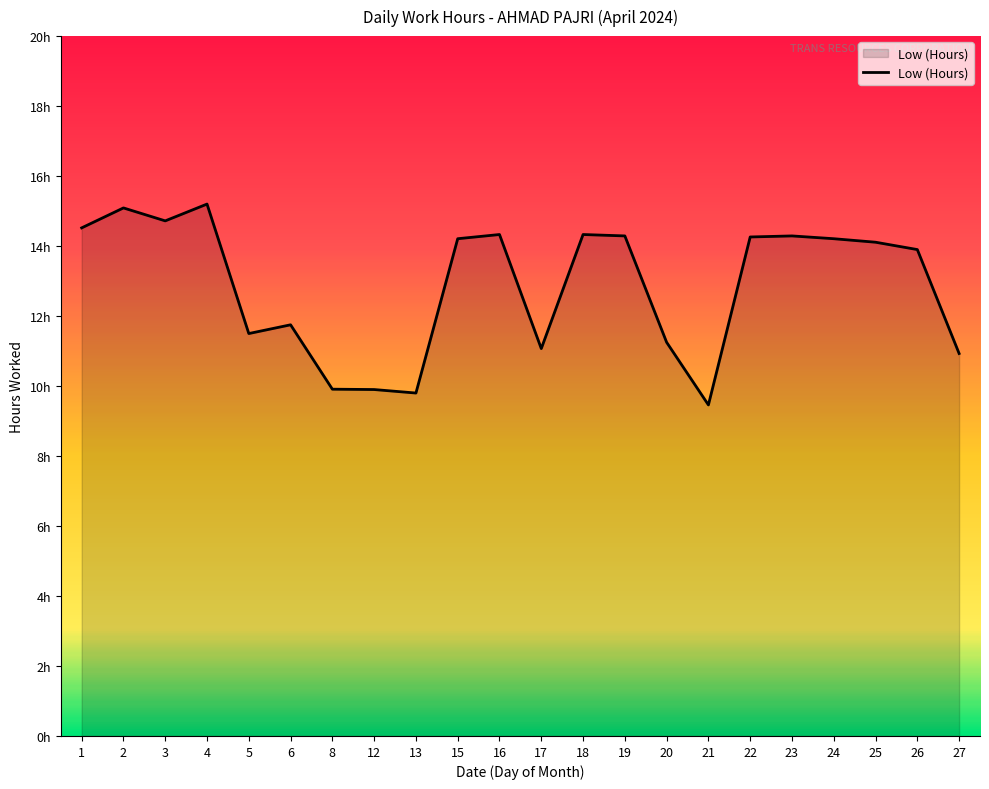

Does the chart display data point markers on the line(s)?

No